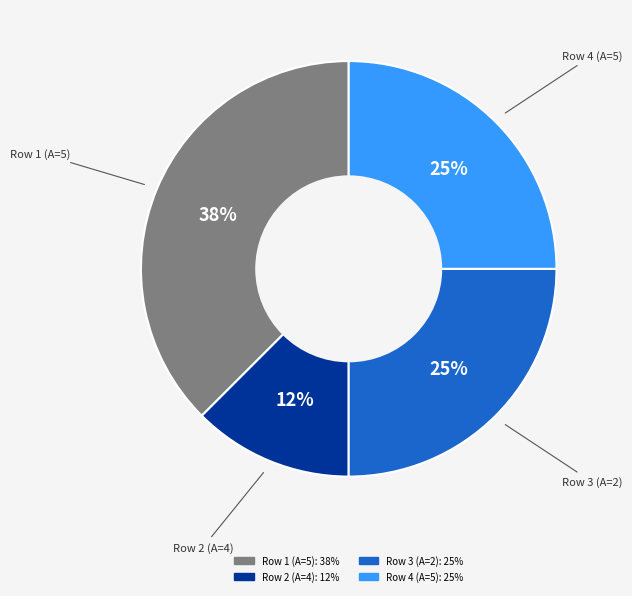

To the nearest percent, what is the average slice percentage?

25%